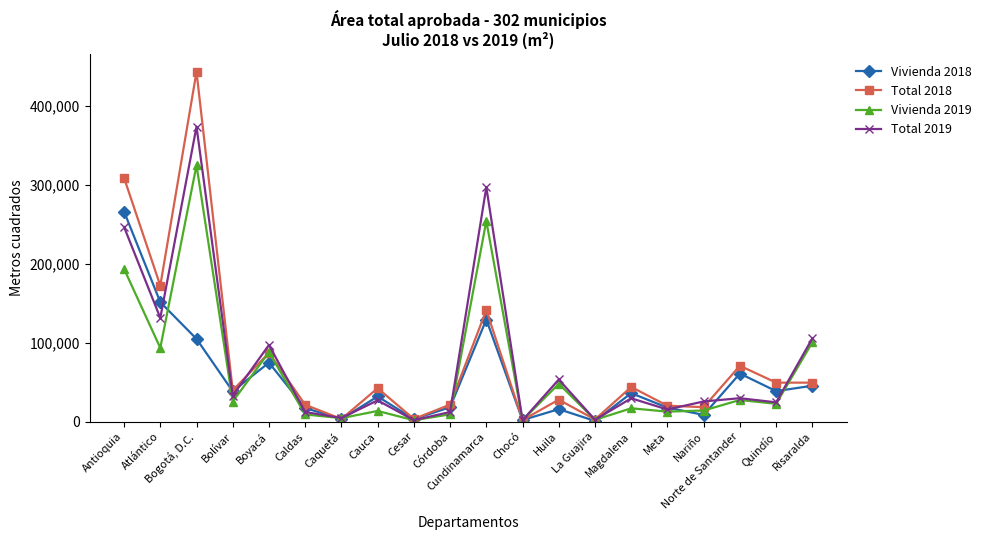

What is the label of the 20th point from the right?

Antioquia